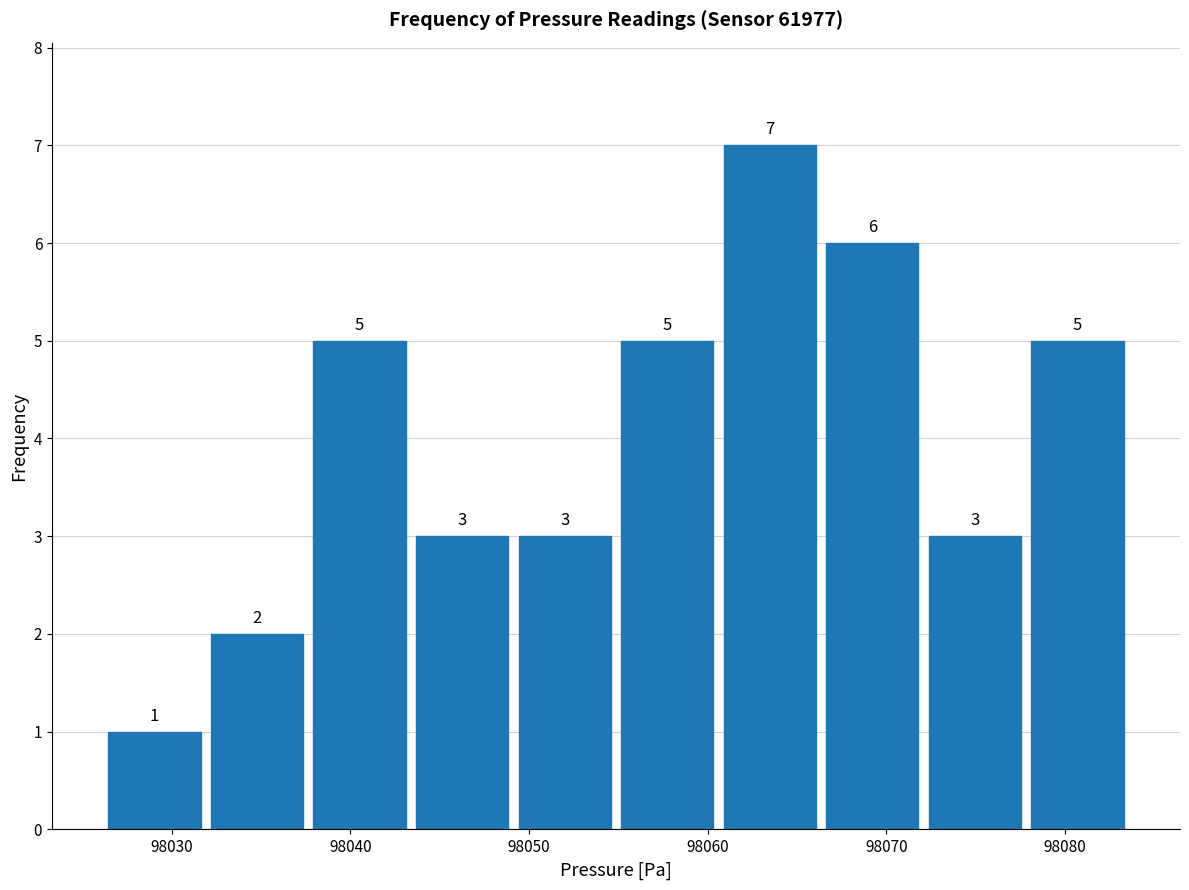

Which range on the x-axis has the tallest bar?

98061 to 98066